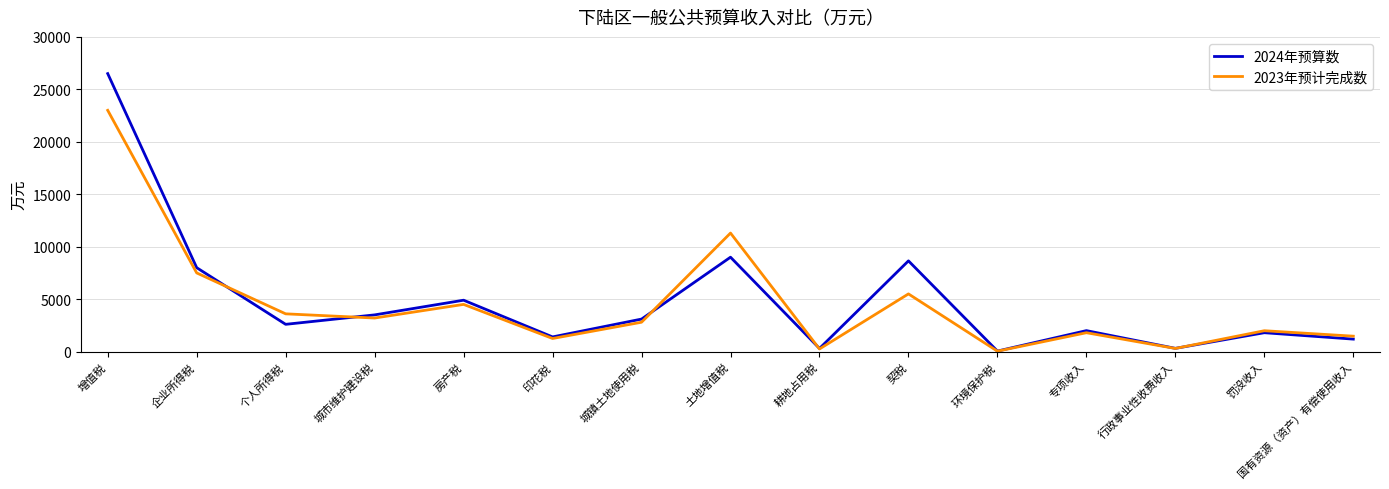

What is the total value across all series at 土地增值税?

20300